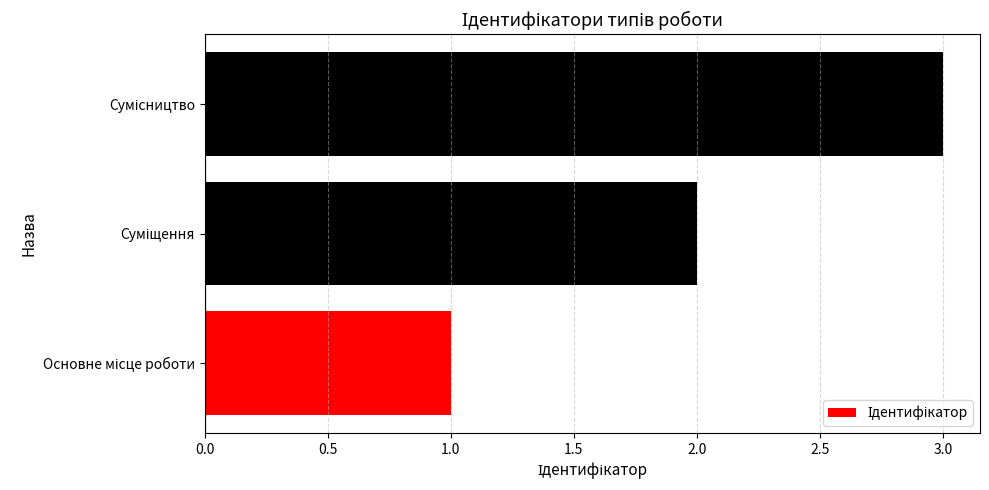

Does the chart contain any negative values?

No